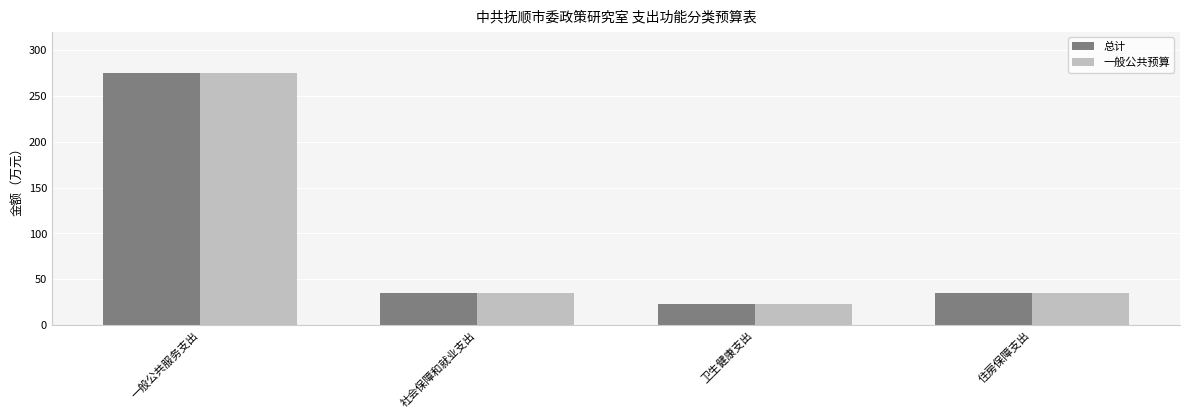

How many values in the 总计 series are below 35?

2